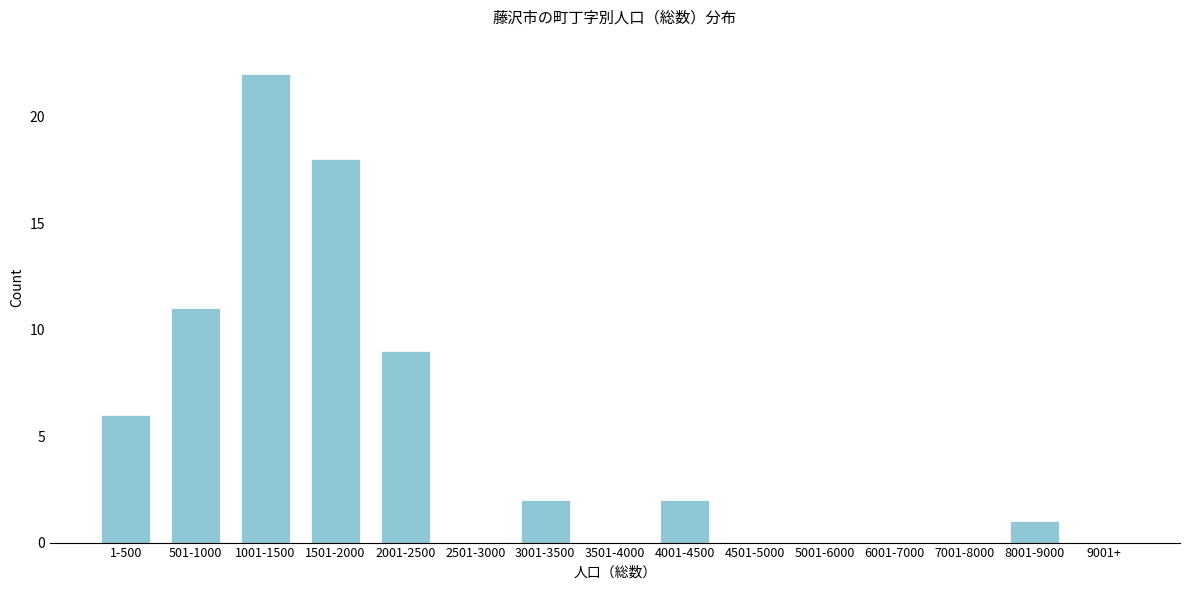

Reading left to right, what are all the values shown in this chart?

1-500=6	501-1000=11	1001-1500=22	1501-2000=18	2001-2500=9	2501-3000=0	3001-3500=2	3501-4000=0	4001-4500=2	4501-5000=0	5001-6000=0	6001-7000=0	7001-8000=0	8001-9000=1	9001+=0